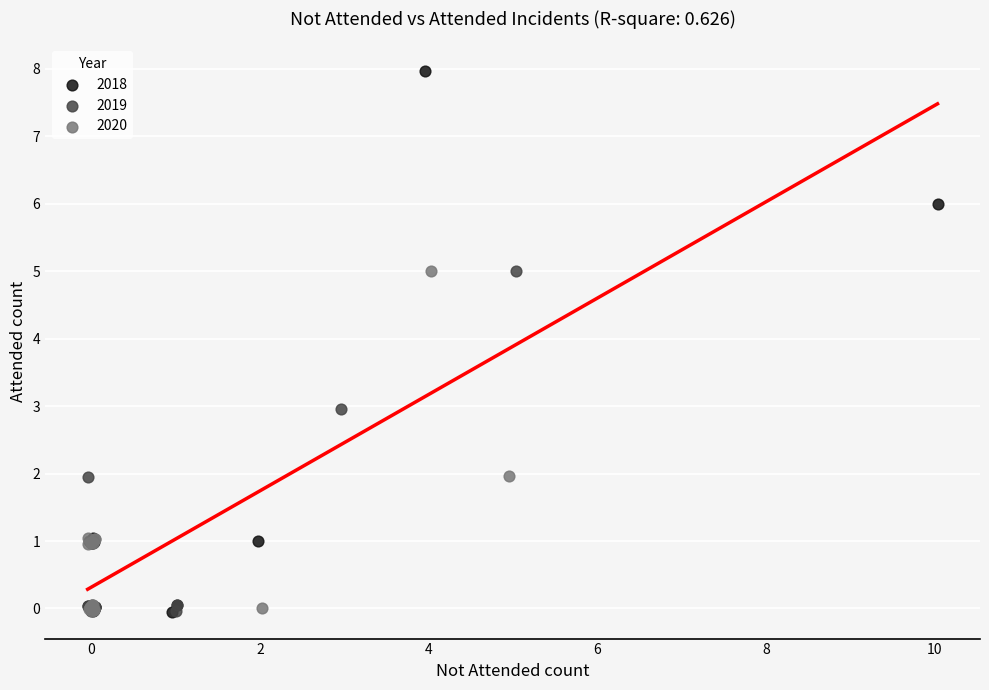

Which series has the widest spread of Y values?

2018